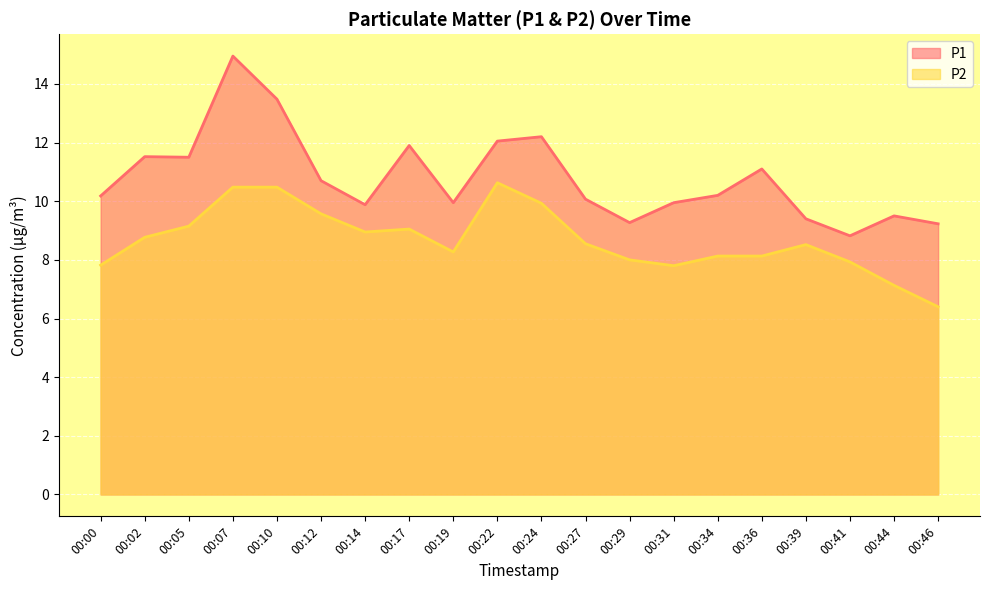

At 00:29, list the series in order from smallest to largest.

P2, P1